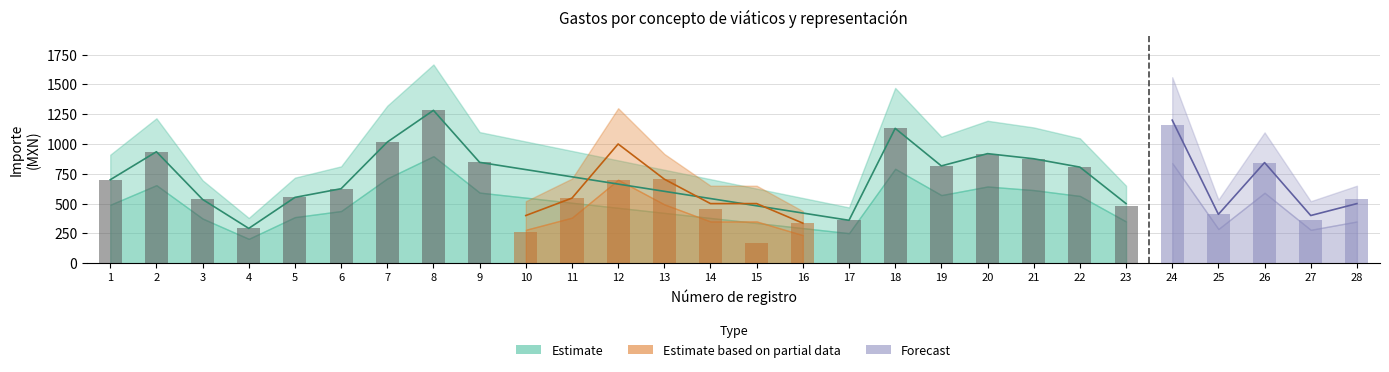

Reading left to right, transcribe all the data shown in this chart.

Importe ejercido por partida: 1.0	2.0	3.0	4.0	5.0	6.0	7.0	8.0	9.0	10.0	11.0	12.0	13.0	14.0	15.0	16.0	17.0	18.0	19.0	20.0	21.0	22.0	23.0	24.0	25.0	26.0	27.0	28.0
Importe total erogado: 700.0	935.0	535.0	292.0	552.0	625.0	1016.0	1282.1	846.0	400.0	546.0	1000.0	705.0	500.0	500.0	336.0	360.0	1131.0	816.0	919.0	876.0	806.0	500.0	1200.0	410.0	844.0	400.0	500.0
Importe ejercido: 700.0	935.0	535.0	292.0	552.0	625.0	1016.0	1282.1	846.0	265.0	546.0	698.0	705.0	455.0	167.0	336.0	360.0	1131.0	816.0	919.0	876.0	806.0	478.0	1158.2	410.0	844.0	360.0	542.0
Importe no erogado: 0.0	0.0	0.0	0.0	0.0	0.0	0.0	0.0	0.0	135.0	0.0	302.0	0.0	45.0	333.0	0.0	0.0	0.0	0.0	0.0	0.0	0.0	22.0	41.8	0.0	0.0	40.0	0.0